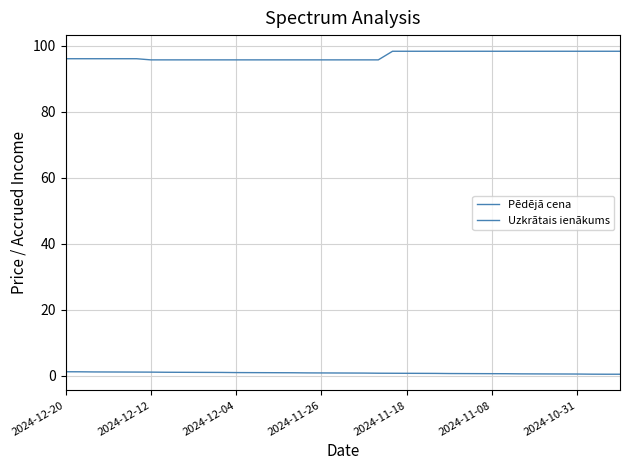

At which label does Pēdējā cena first exceed 96?

2024-12-20